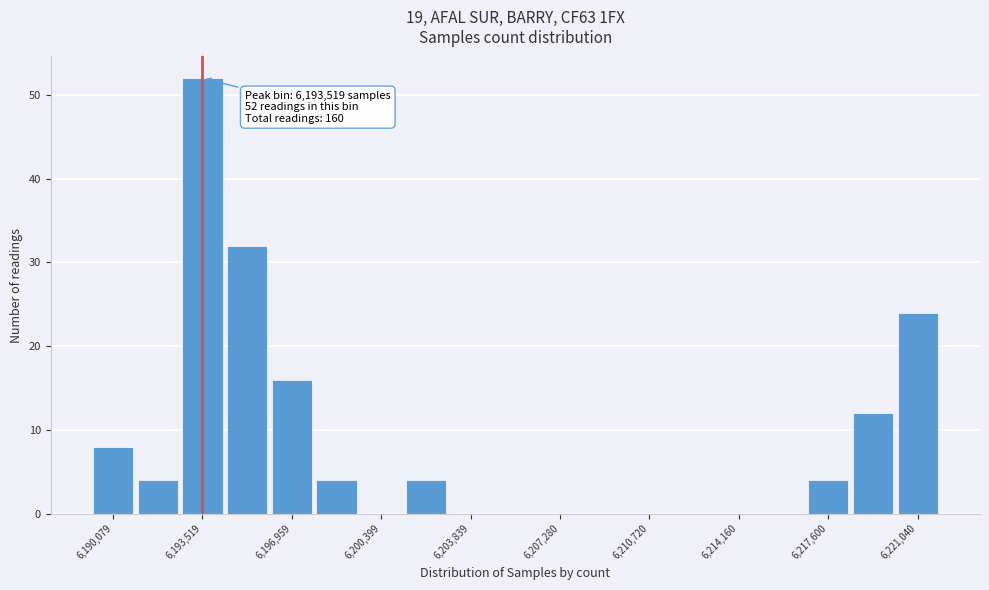

Read against the x-axis, roughly where is the centre of the tallest bar?

6193500